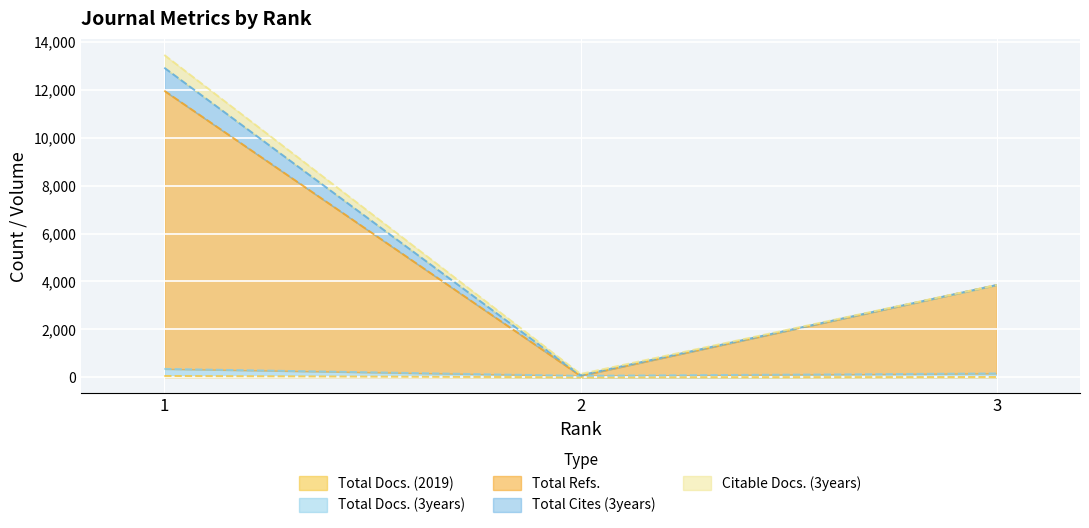

Count the Total Docs. (2019) values in the range 0 to 53.

3